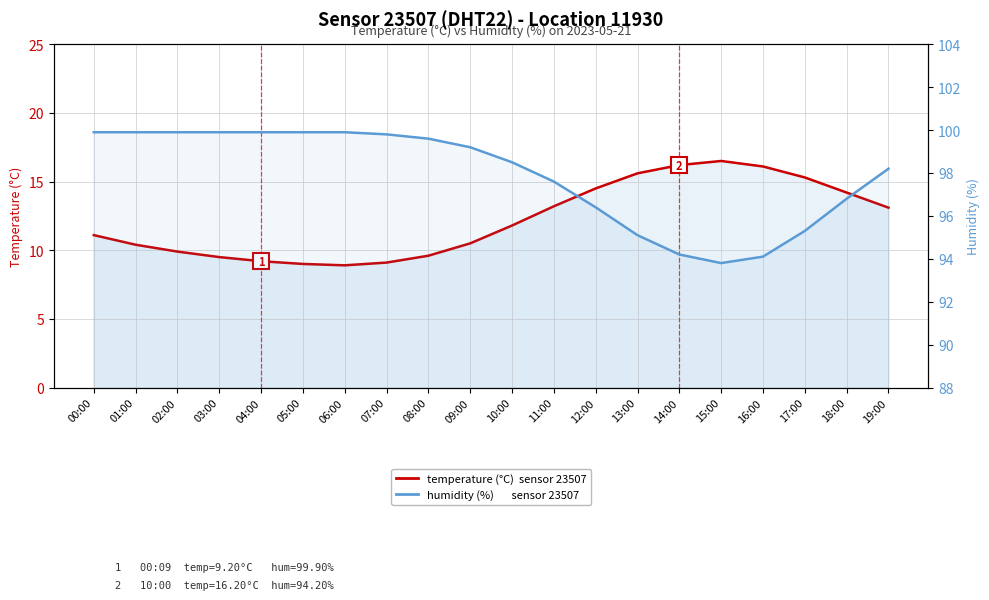

Does the chart have visible grid lines?

Yes